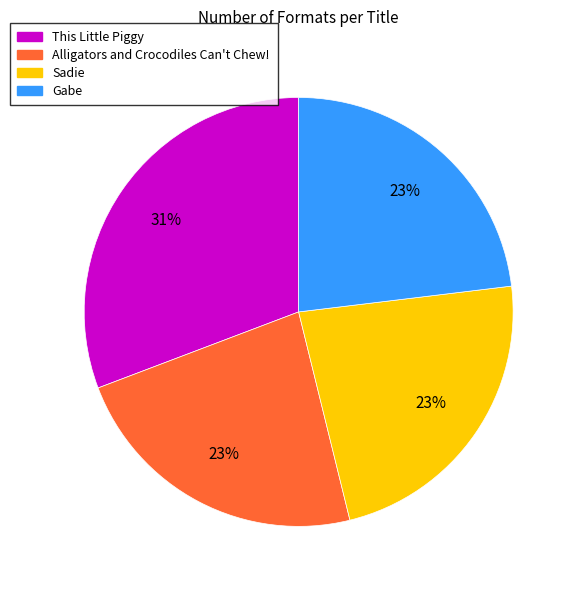

The This Little Piggy slice represents 16% of the pie. True or false?

False